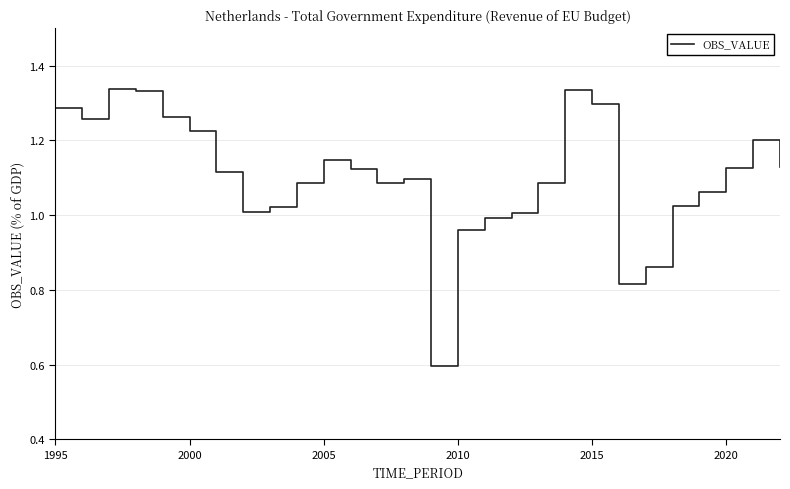

What is the smallest value displayed?

0.6